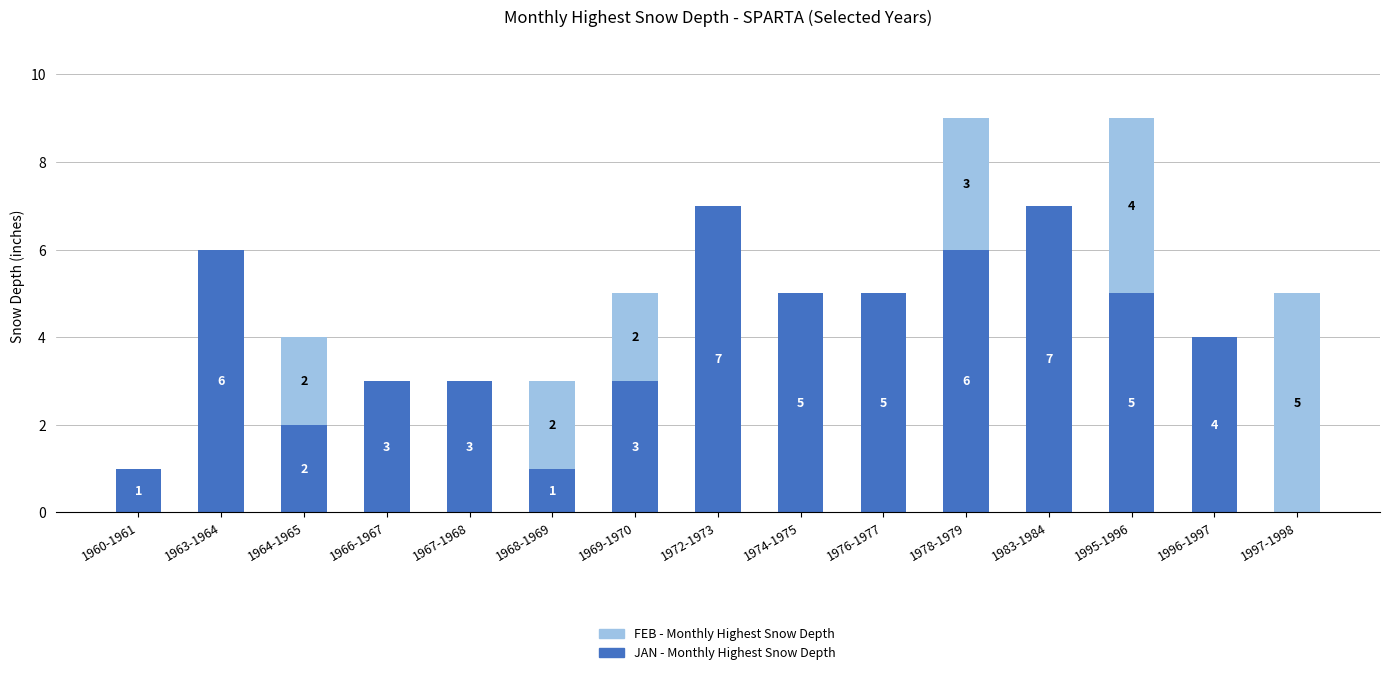

Where does the JAN - Monthly Highest Snow Depth series first go above 4?

1963-1964